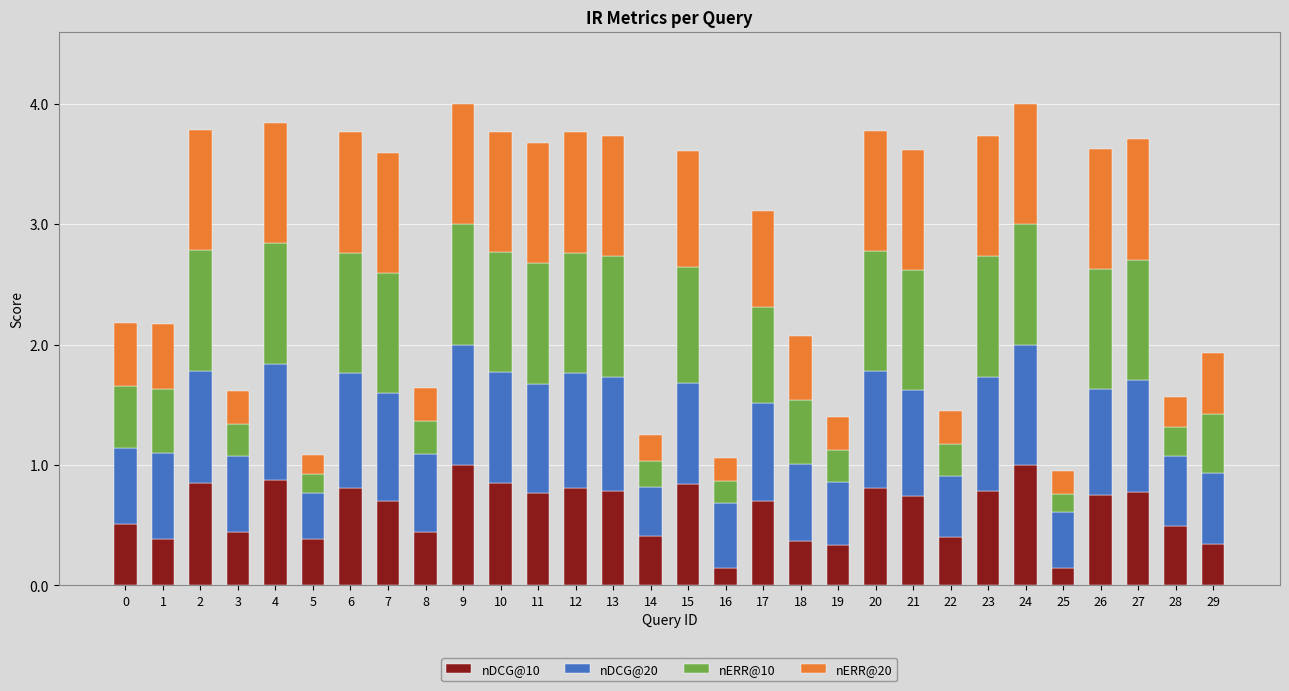

What is the average value of the nDCG@10 series?

0.6